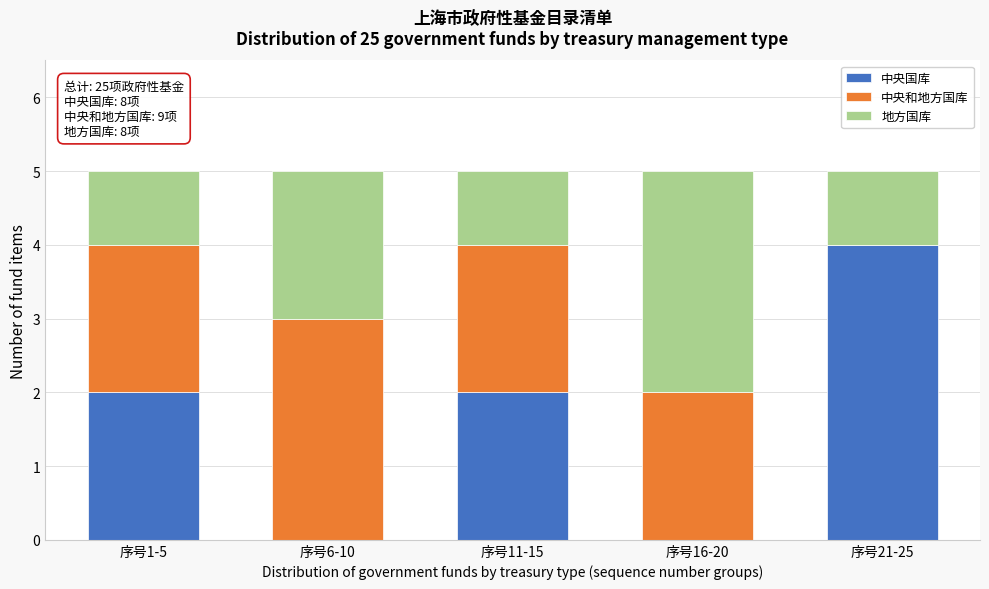

Reading left to right, transcribe the values for 中央国库.

序号1-5=2	序号6-10=0	序号11-15=2	序号16-20=0	序号21-25=4